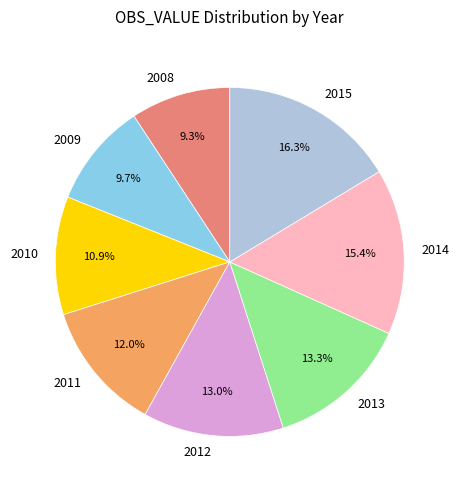

The 2011 slice represents 1% of the pie. True or false?

False